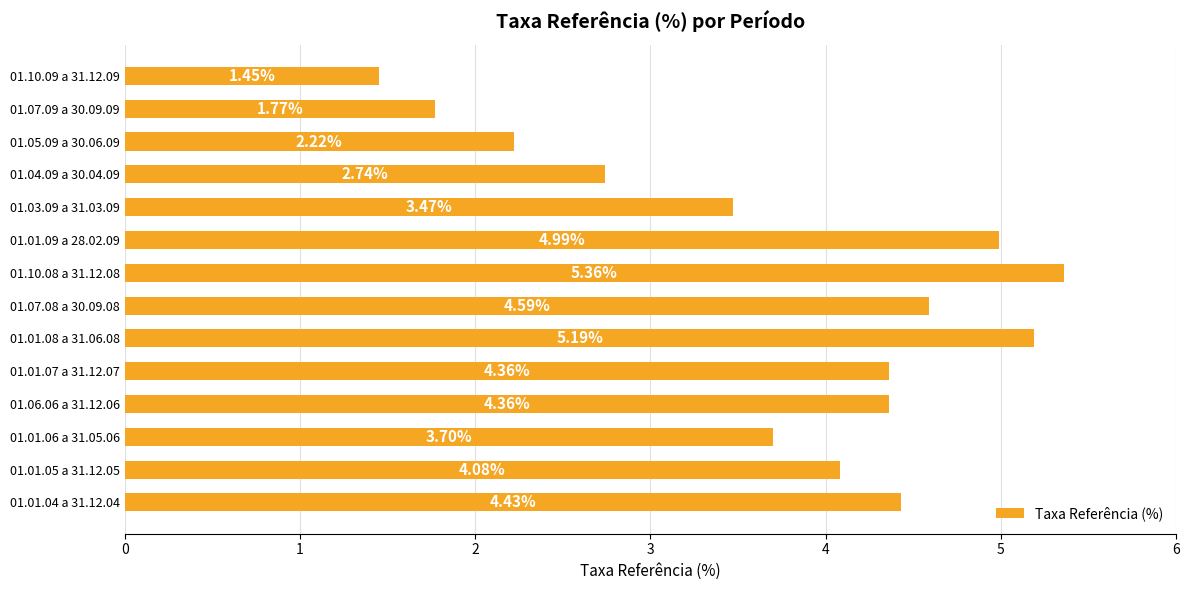

What is the difference between the maximum and minimum values?

3.9